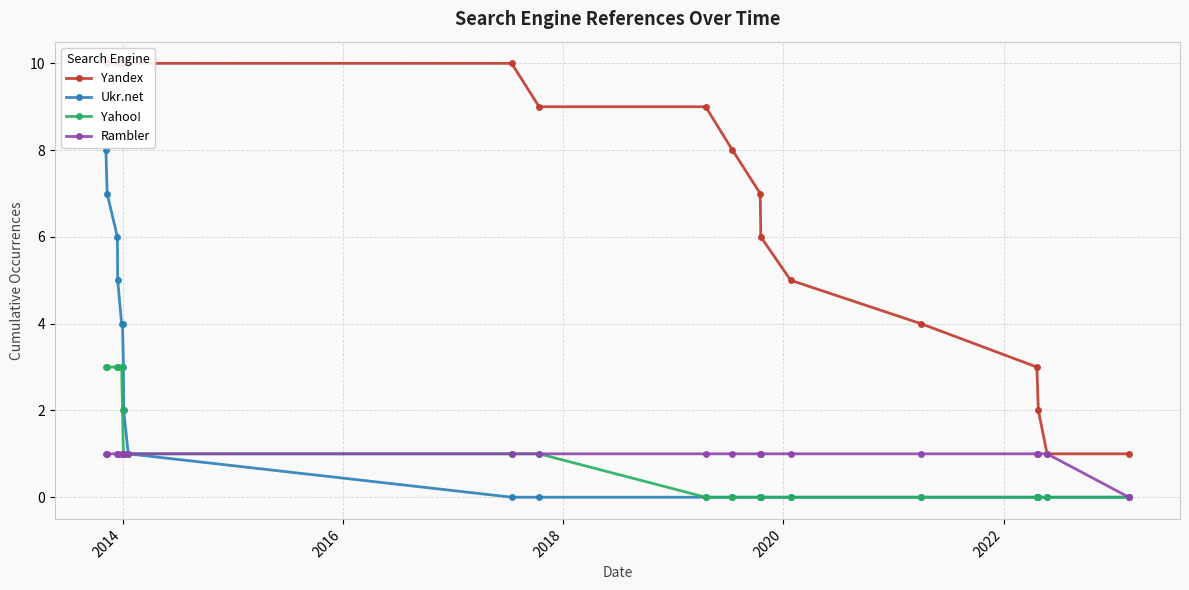

What is the maximum value for Ukr.net?

8